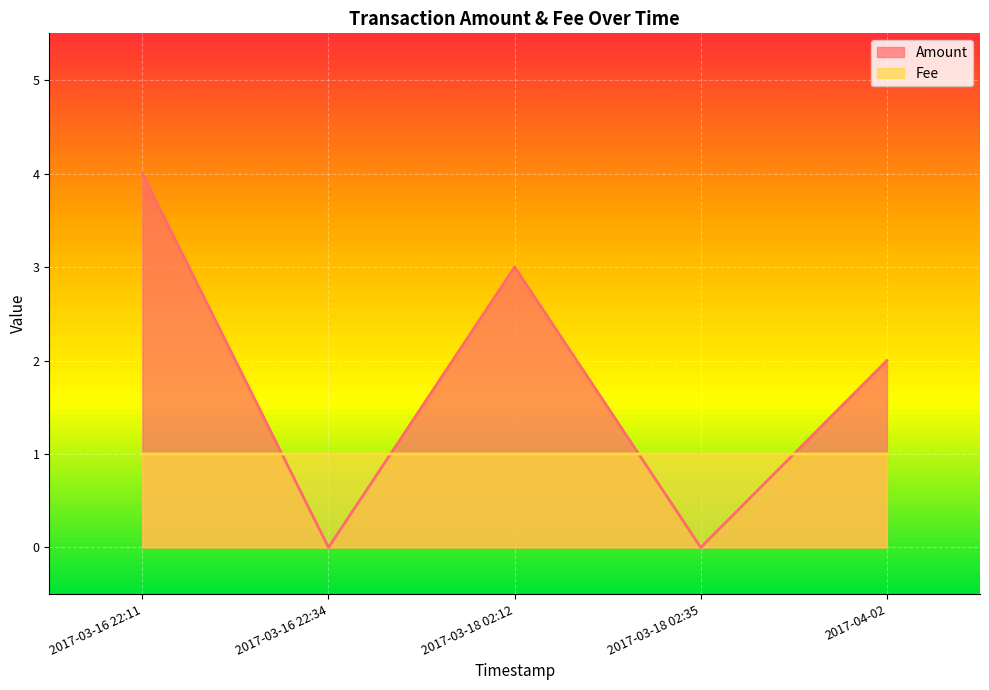

At which category is the sum across all series the highest?

2017-03-16 22:11